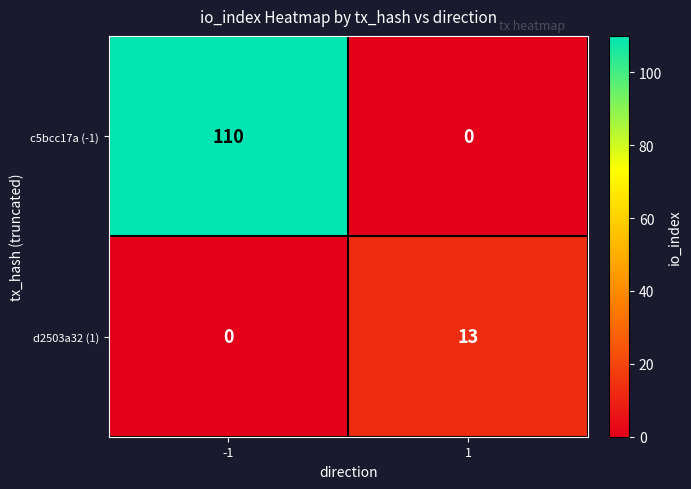

Which series has the largest range (max minus min)?

c5bcc17a (-1)